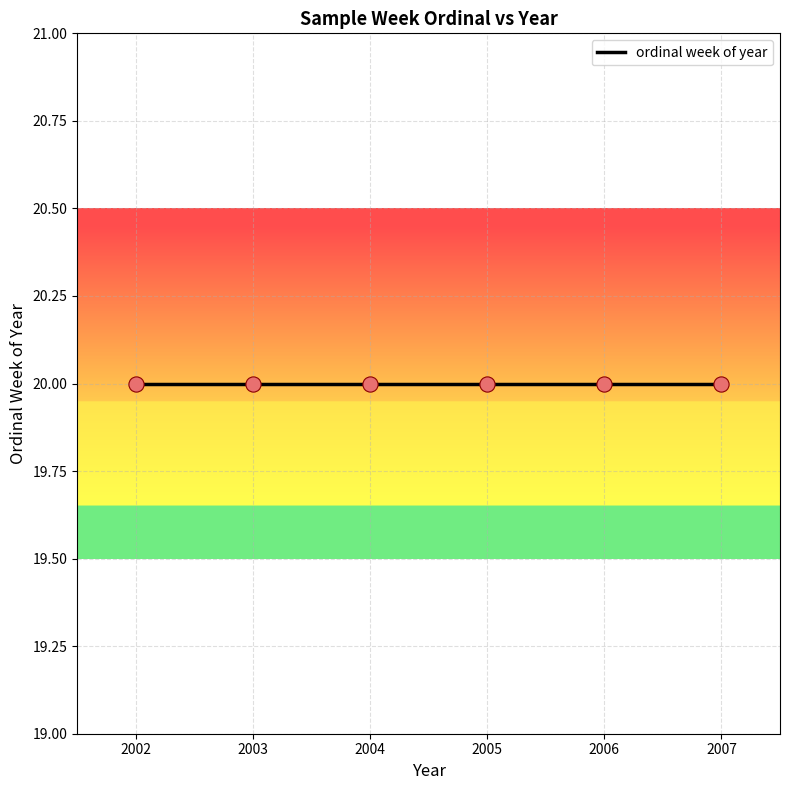

Approximately how many times larger is the value at 20 compared to 20?

1.0